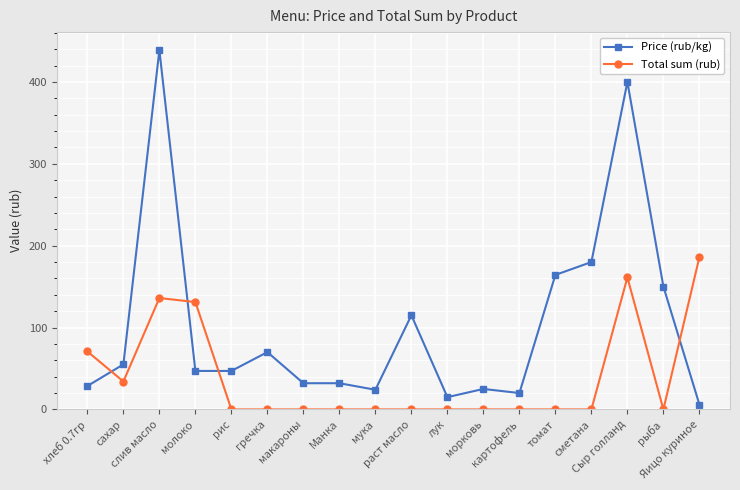

The Price (rub/kg) series shows 272.1 at томат. True or false?

False